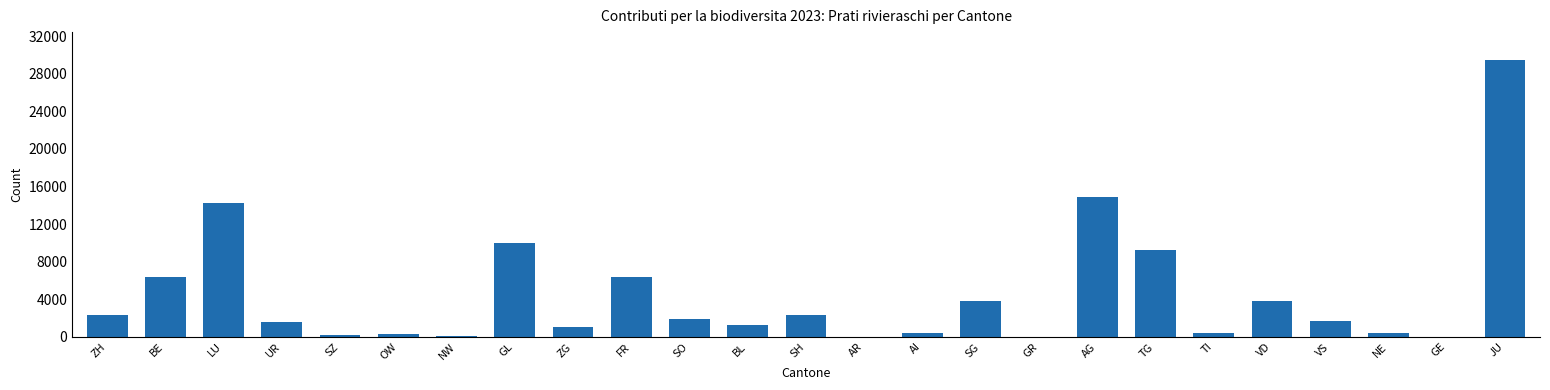

What is the sum of all values?

112190.3